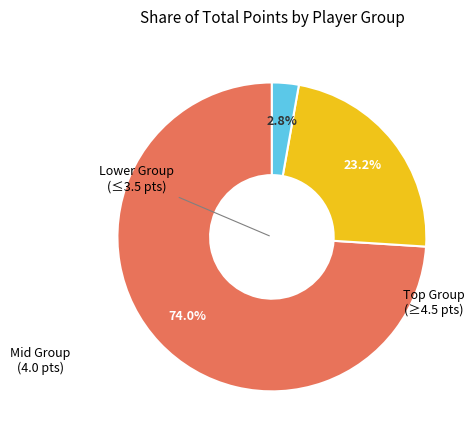

How many segments does this pie chart have?

3